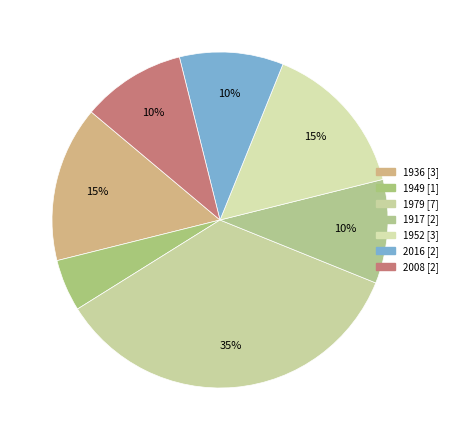

Count the number of slices in the pie.

7